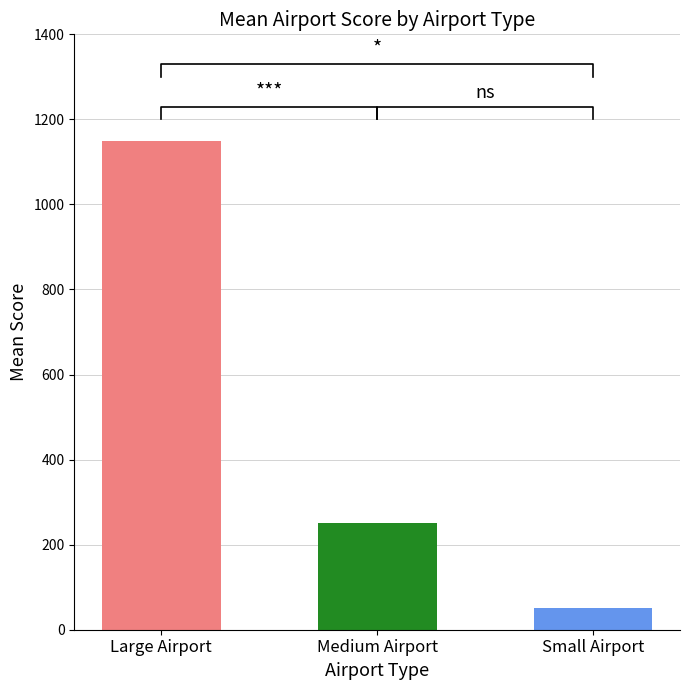

What is the value of the medium_airport bar at the 2nd from the left?

250